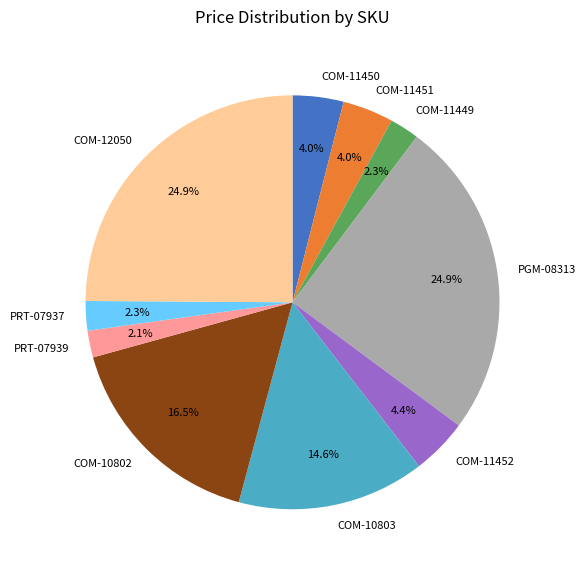

Is there any slice that represents more than half of the pie?

No